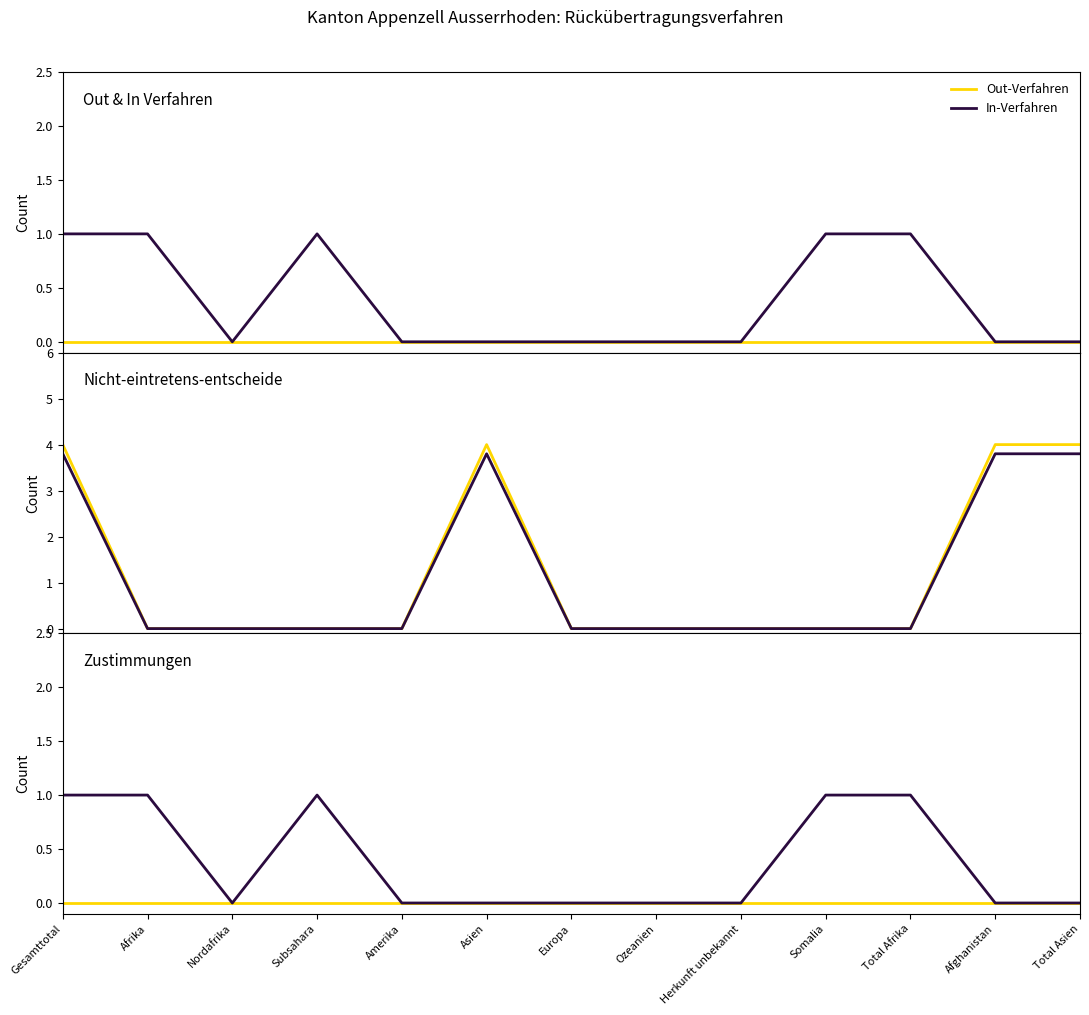

What position from the right is Afghanistan?

2